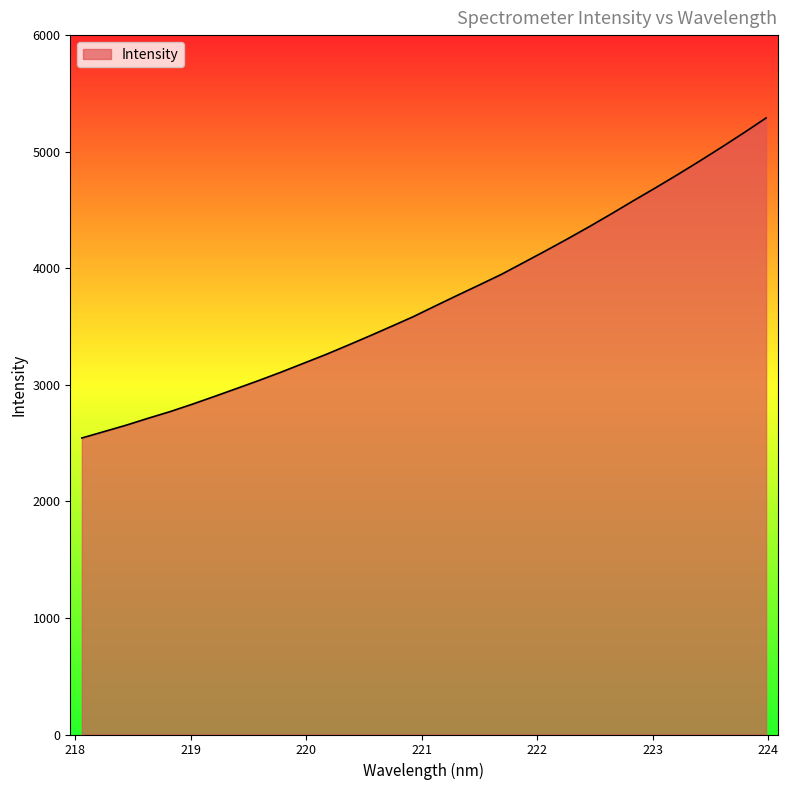

What is the difference between the maximum and minimum values?

2745.5